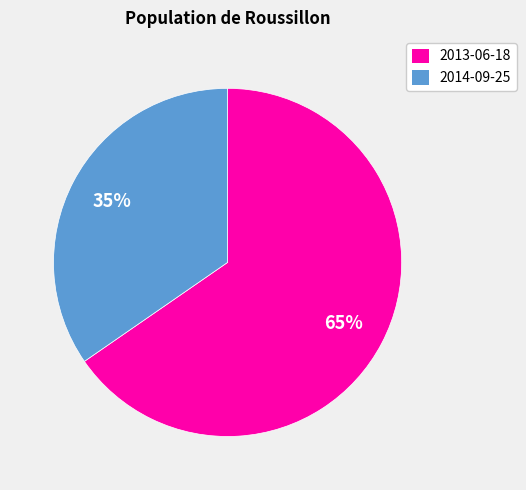

Which slice is the smallest?

2014-09-25